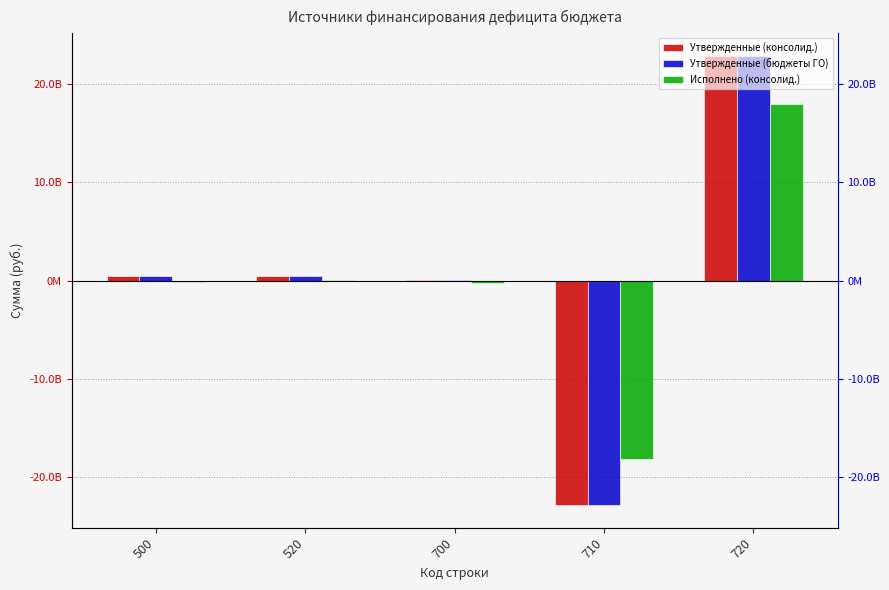

At which category is the sum across all series the highest?

720